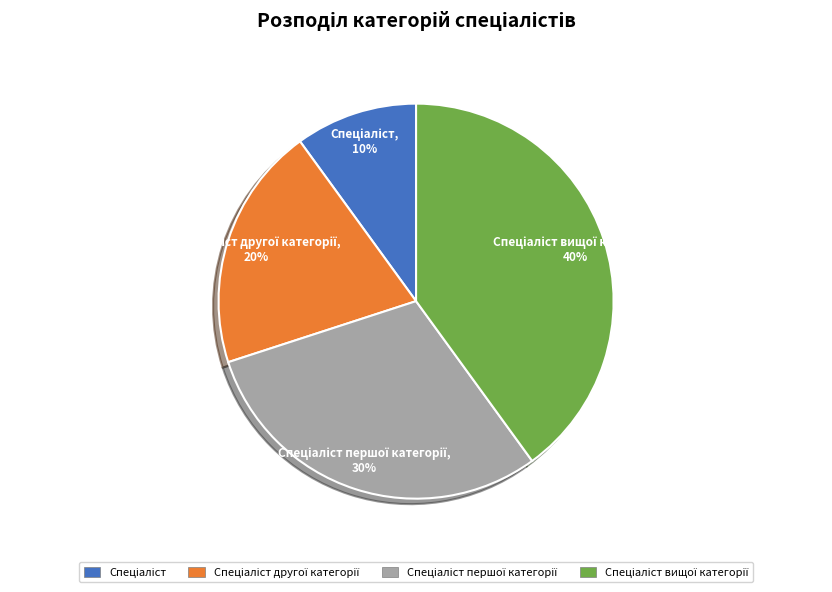

How many segments does this pie chart have?

4